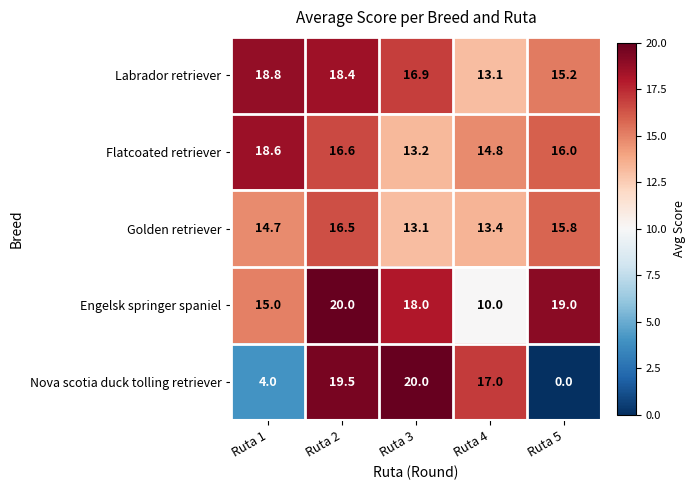

True or false: Flatcoated retriever has a value of 16.0 at Ruta 5.

True